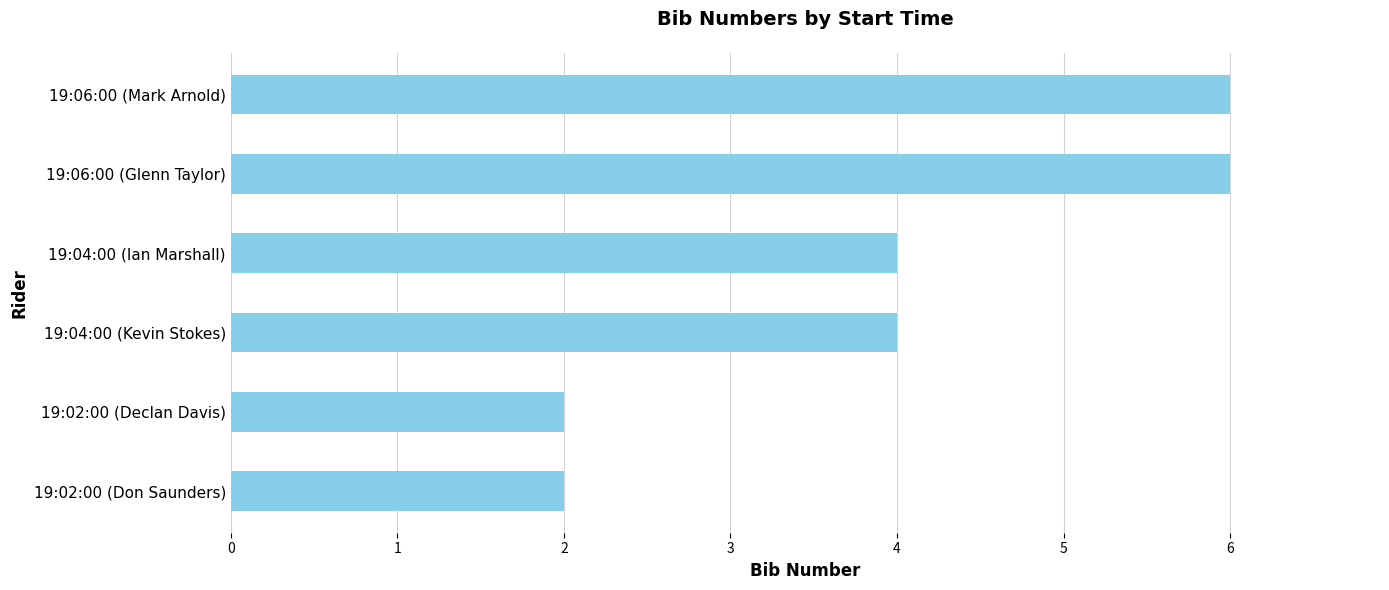

The chart shows a value of 2 at 19:02:00 (Don Saunders). True or false?

True